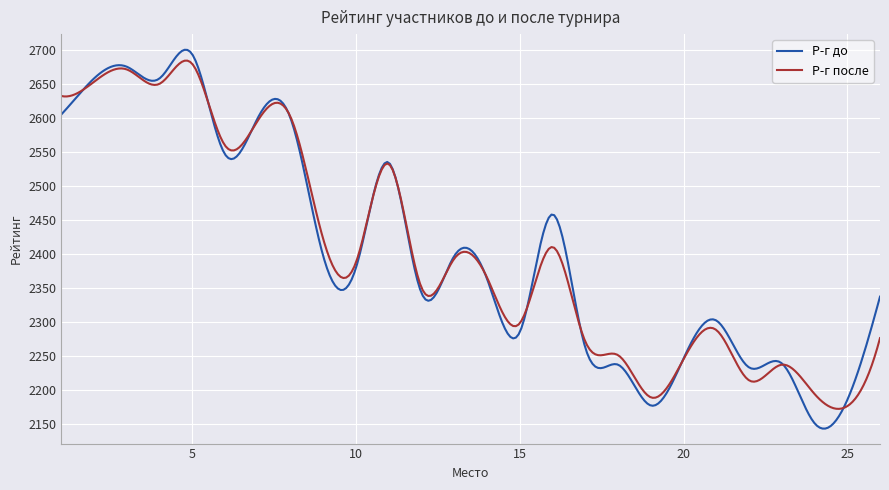

Which series has the widest spread of values?

Р-г до